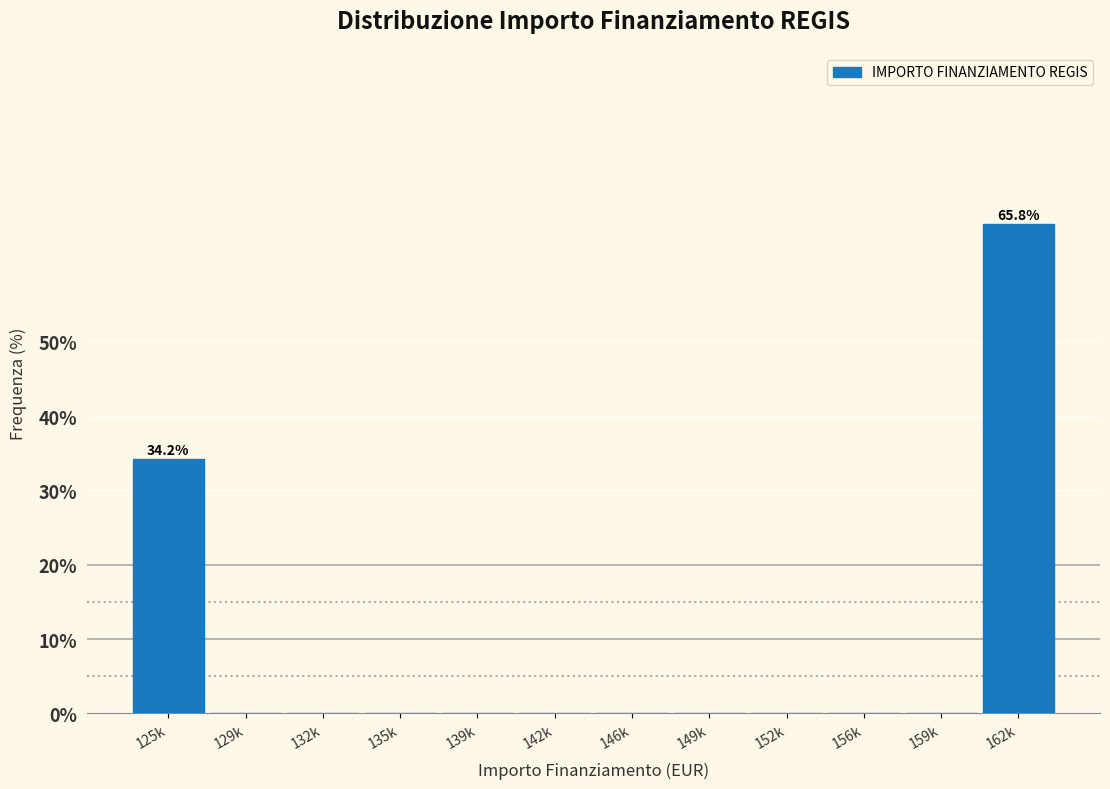

Reading right to left, what are all the values shown in this chart?

162k=65.8	159k=0.0	156k=0.0	152k=0.0	149k=0.0	146k=0.0	142k=0.0	139k=0.0	135k=0.0	132k=0.0	129k=0.0	125k=34.2